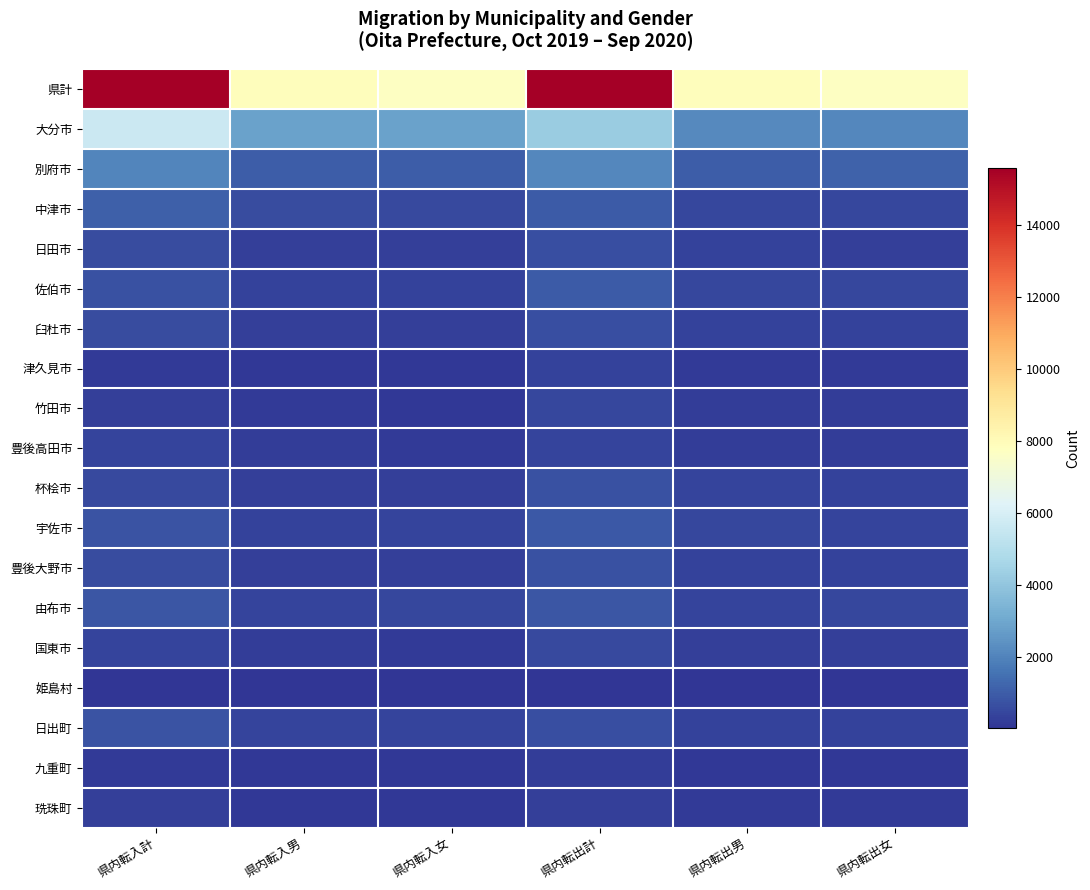

What is the total value across all series at 県内転出女?

15396